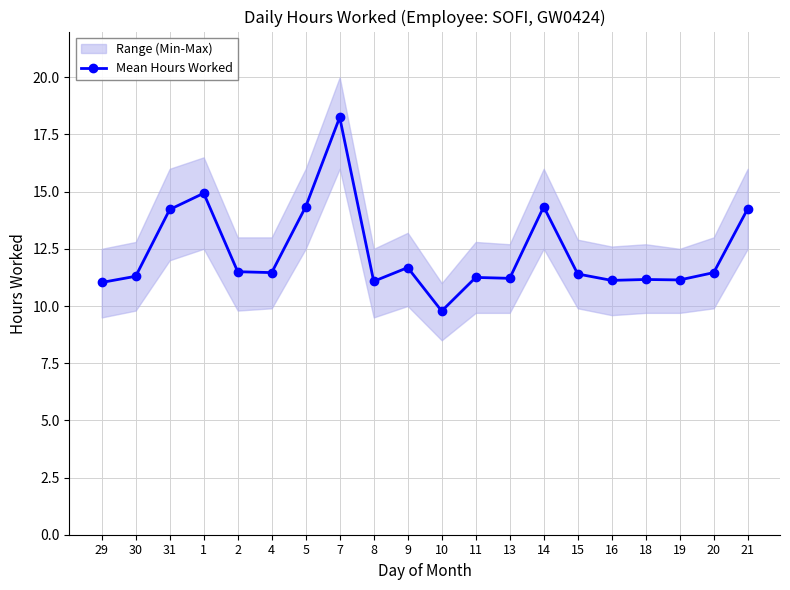

Where is the data nearest to the value 14?

31